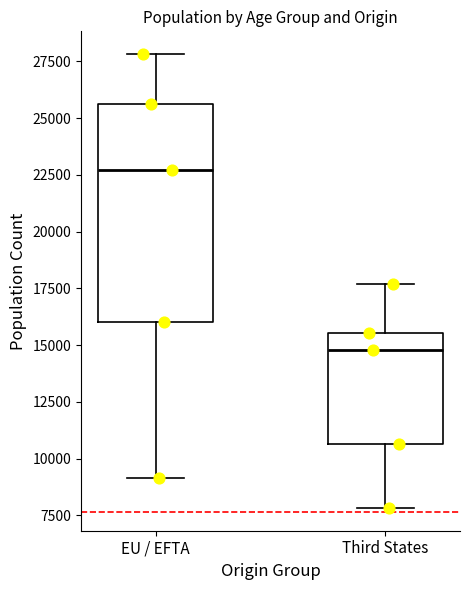

Where is the upper edge of the box for EU / EFTA on the y-axis? The values are not printed on the chart, so give them approximately, as read against the axis.

25500